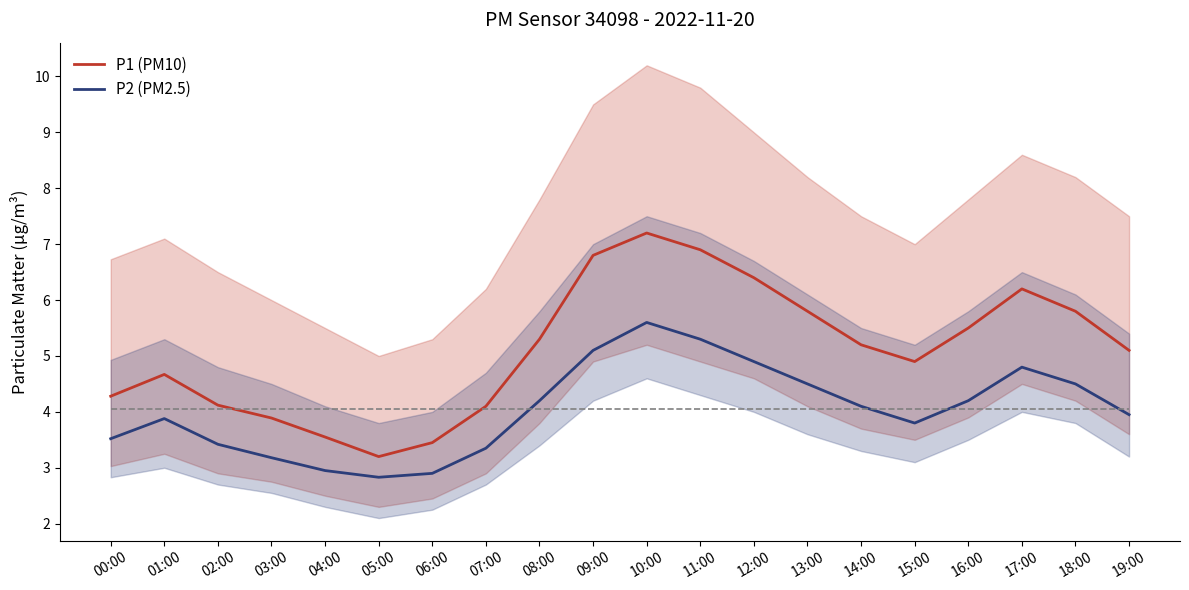

Where is P1 (PM10) nearest to the value 5?

15:00